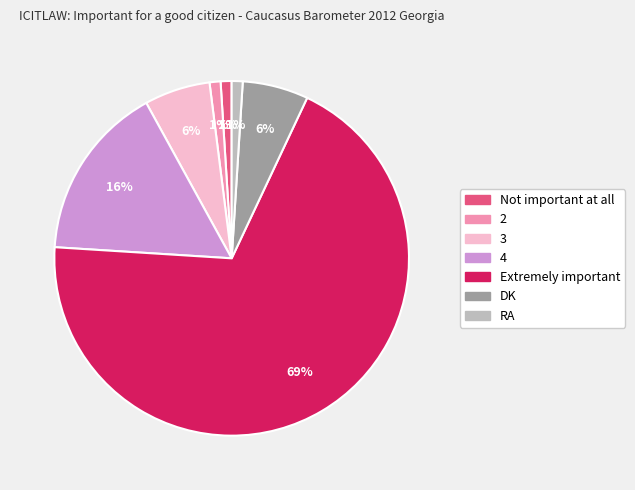

True or false: Not important at all accounts for 9% of the total.

False